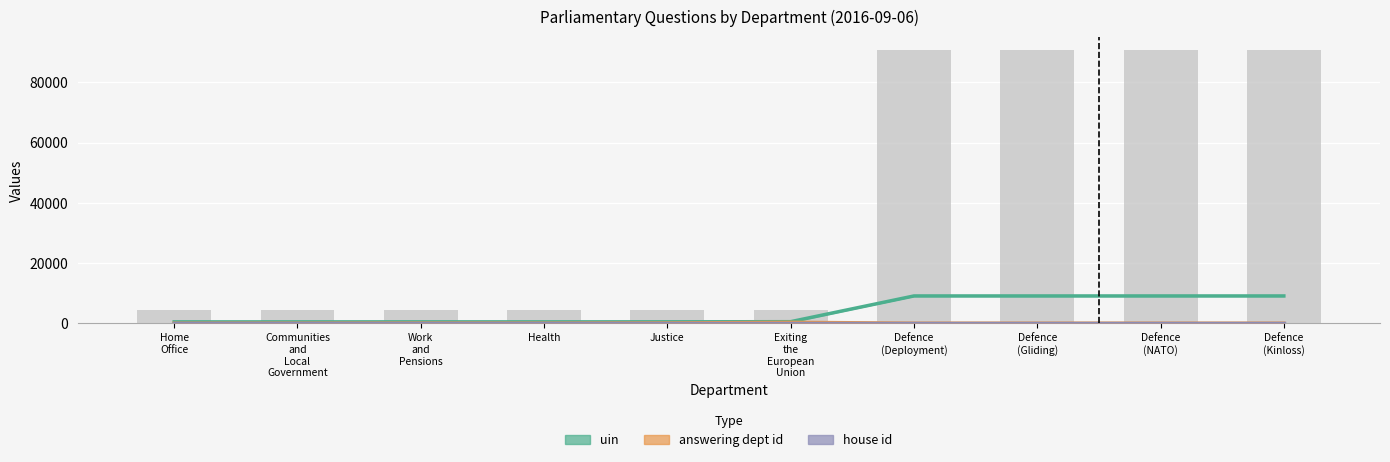

How many groups of bars are there?

10